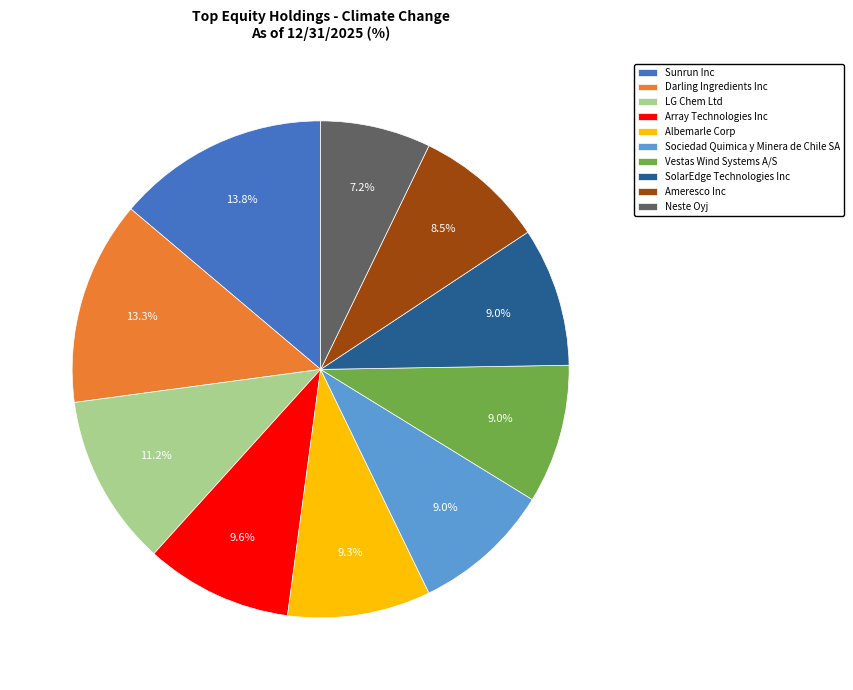

To the nearest percent, what percentage of the pie is Sociedad Quimica y Minera de Chile SA?

9%